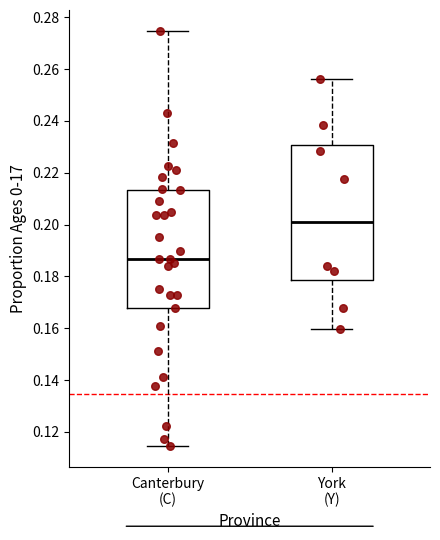

Comparing the boxes themselves (not the whiskers), which one is the tallest?

York (Y)